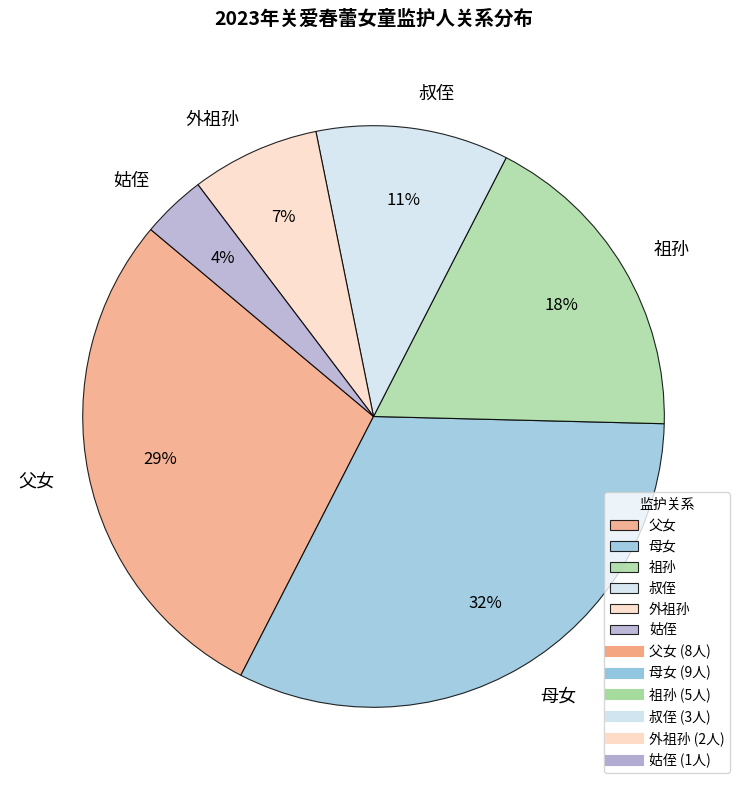

Combined, do 父女 and 母女 account for over 50%?

Yes